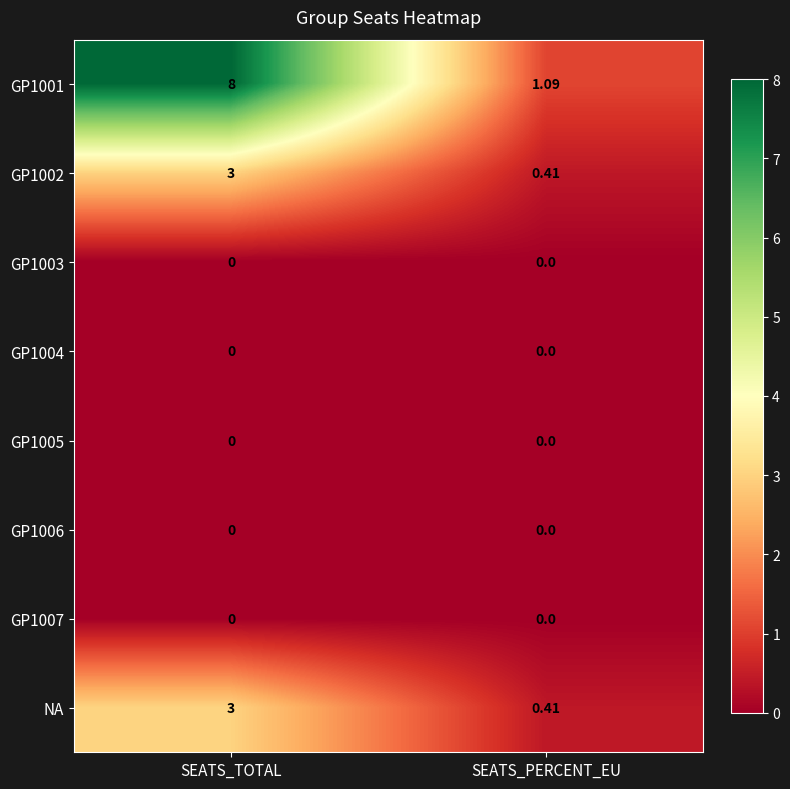

Which category has the highest value across all series?

SEATS_TOTAL